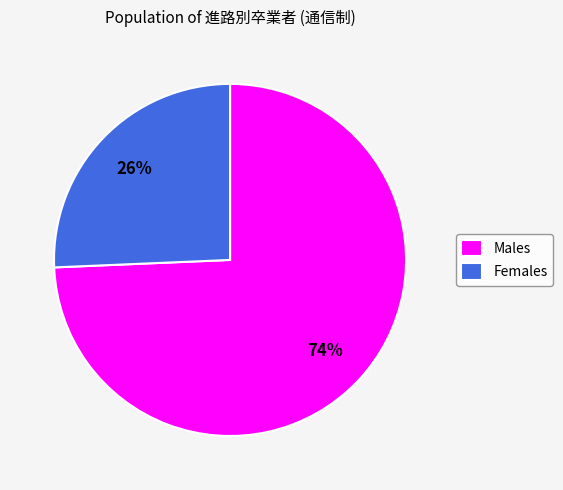

Which slice represents more than half of the pie?

Males